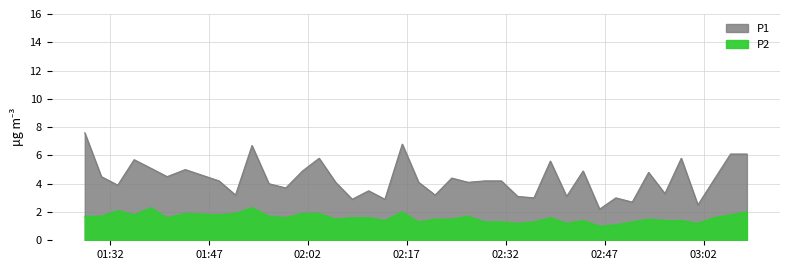

How many interior local valleys does the P1 series have?

14